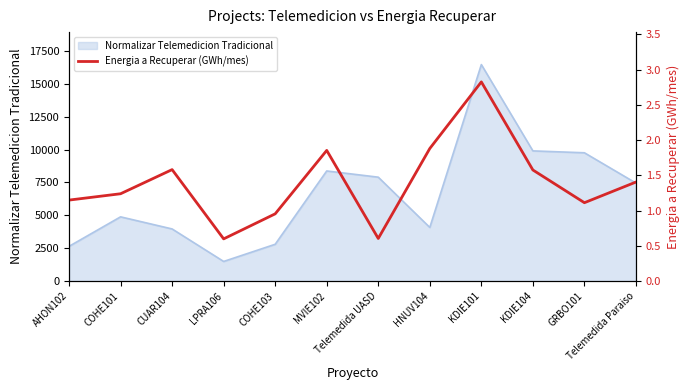

The value of Normalizar Telemedicion Tradicional at KDIE104 is 3431. True or false?

False